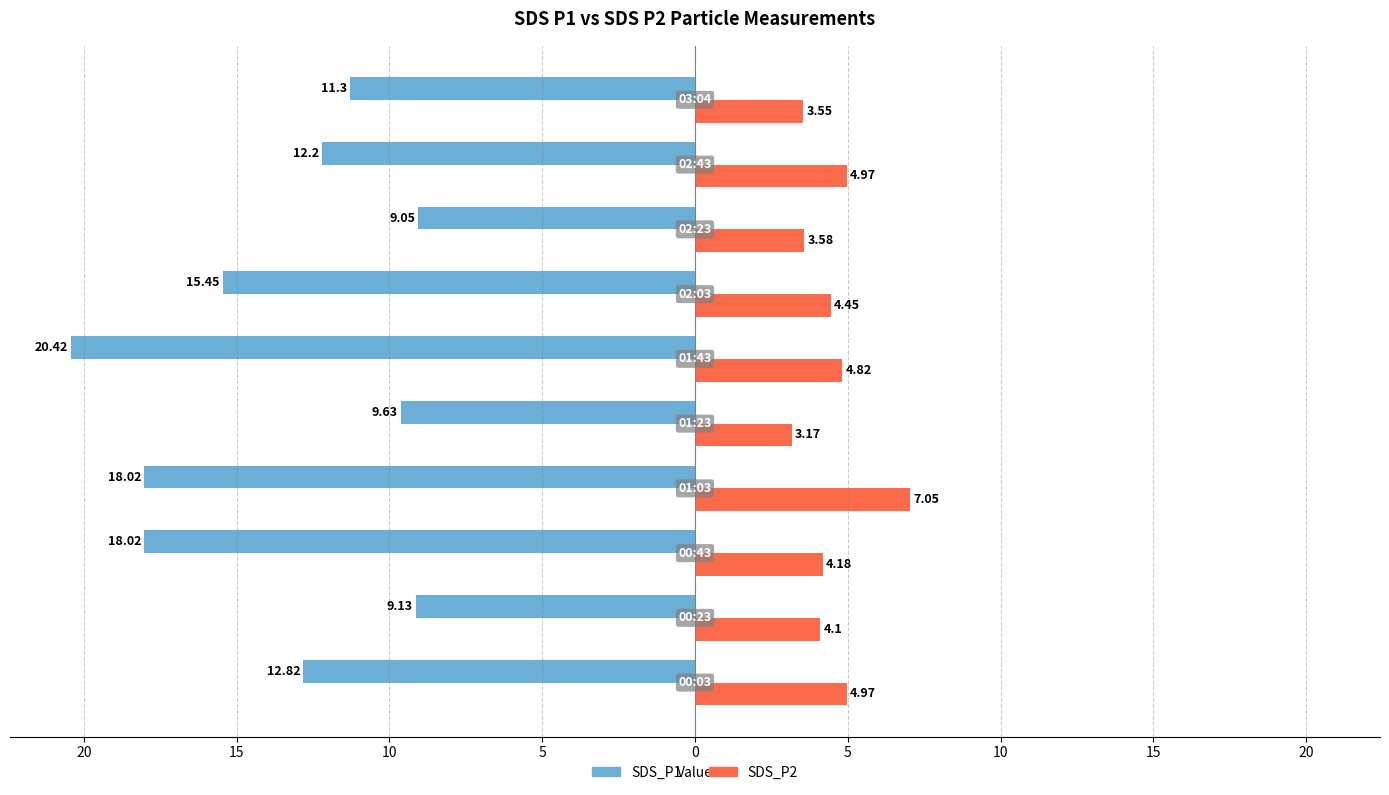

What is the value of the SDS_P1 bar at the 2nd from the left?

-9.1